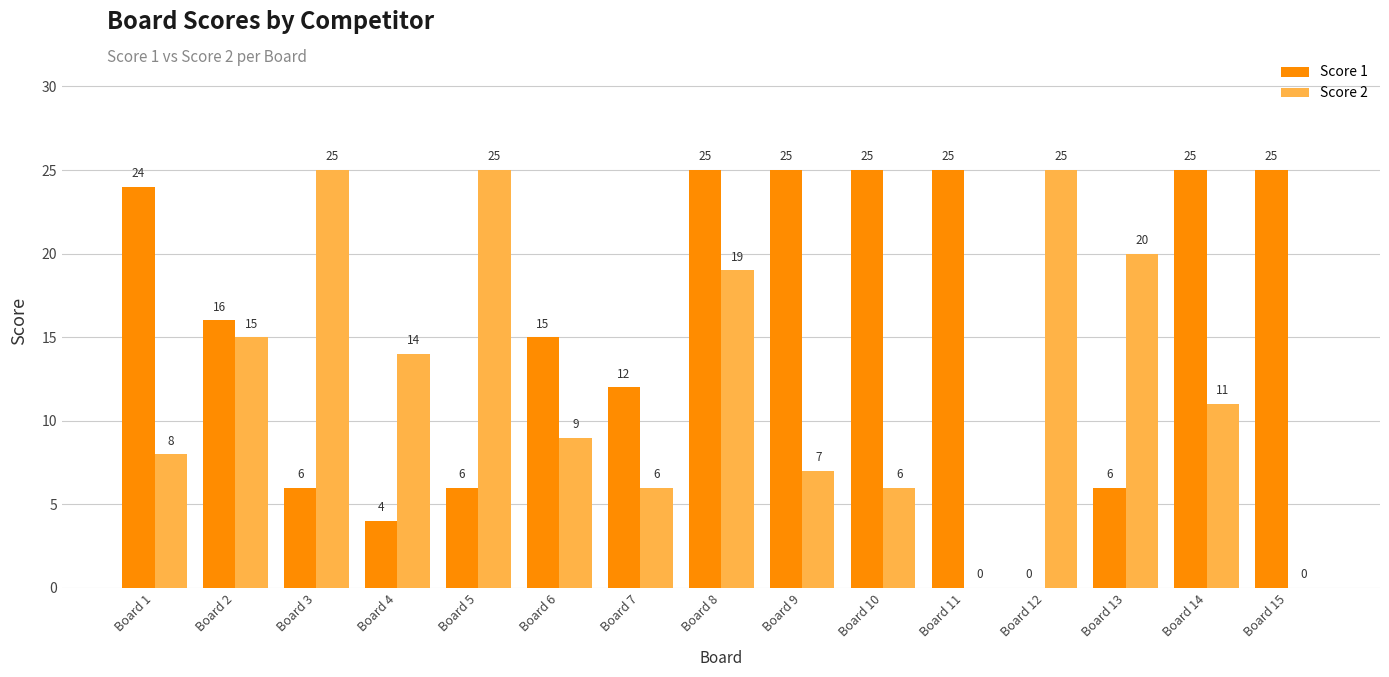

Where does the Score 2 series first go above 11?

Board 2